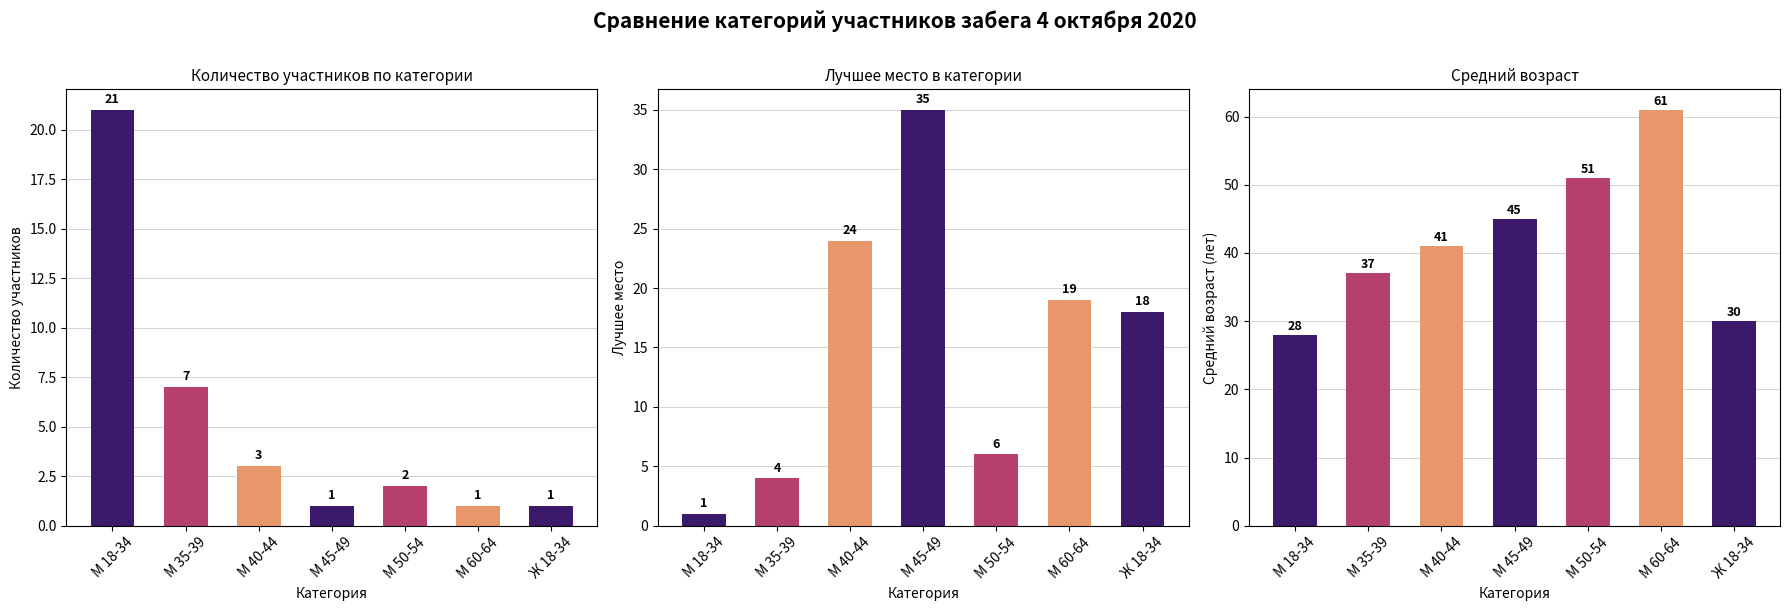

What is the spread (max minus min) of values at М 60-64?

60